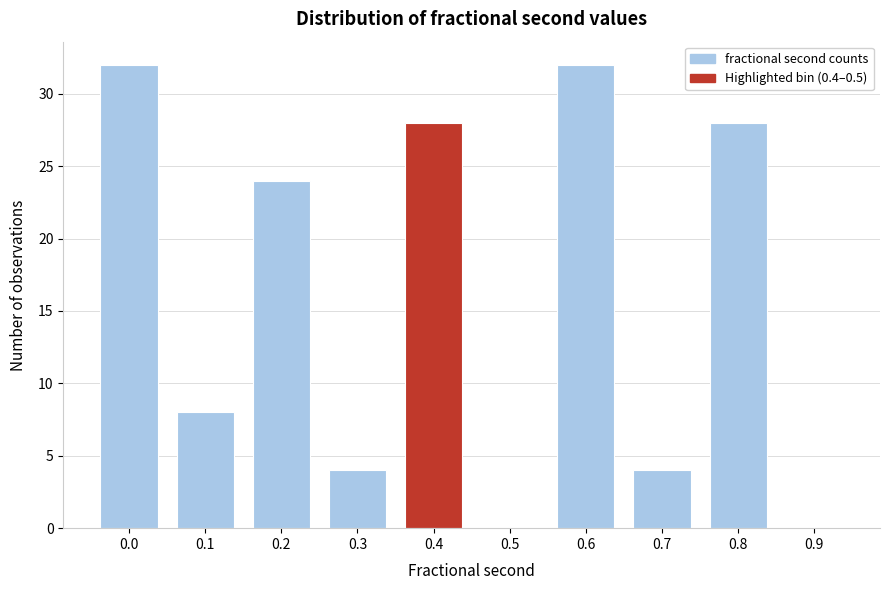

Reading left to right, extract all data points from this chart.

0.0=32	0.1=8	0.2=24	0.3=4	0.4=28	0.5=0	0.6=32	0.7=4	0.8=28	0.9=0